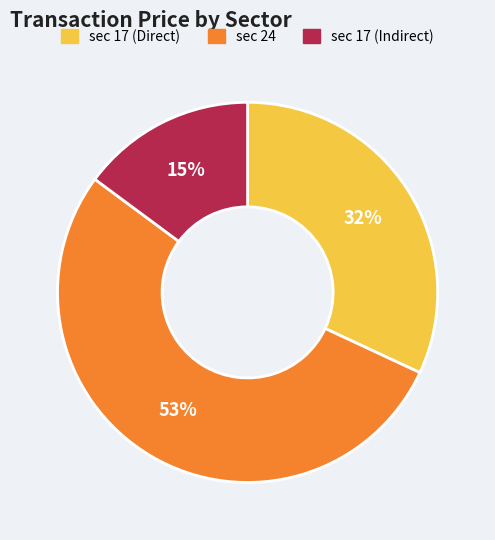

Rank the categories by value from lowest to highest.

sec 17 (Indirect), sec 17 (Direct), sec 24